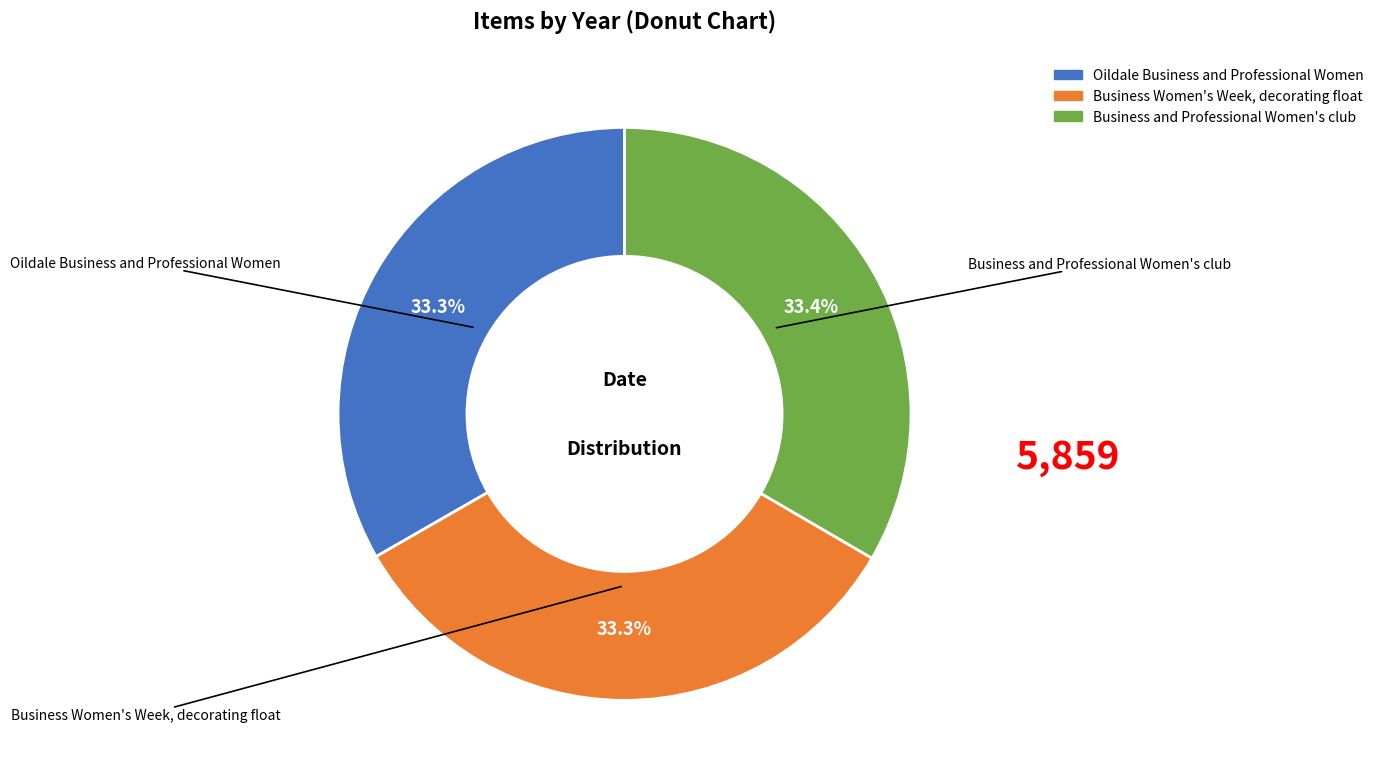

How many slices are in this pie chart?

3